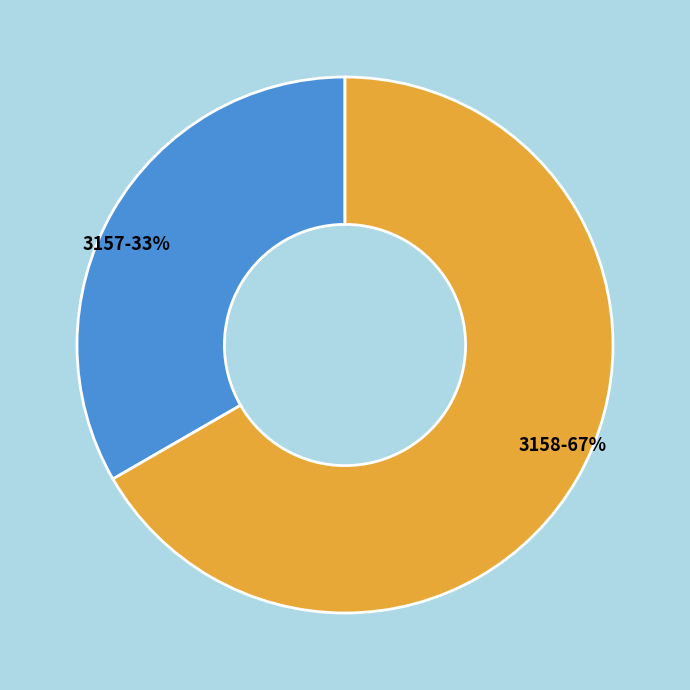

Is the sum of 3158 and 3157 greater than half?

Yes